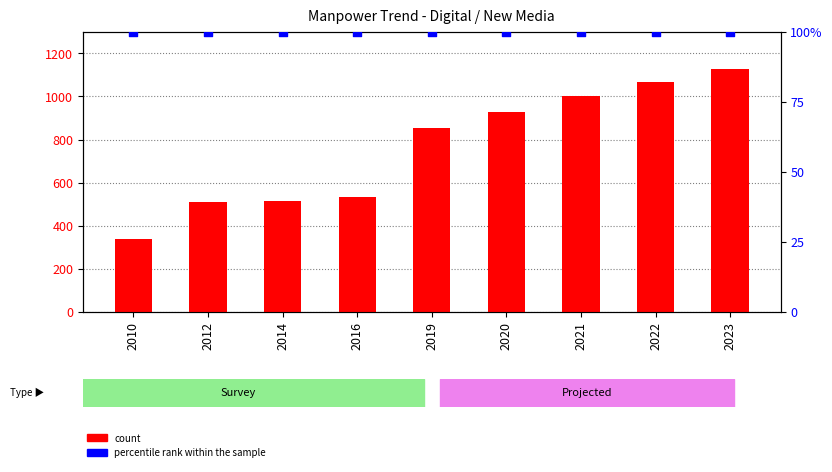

Which series reaches the maximum Y coordinate?

count